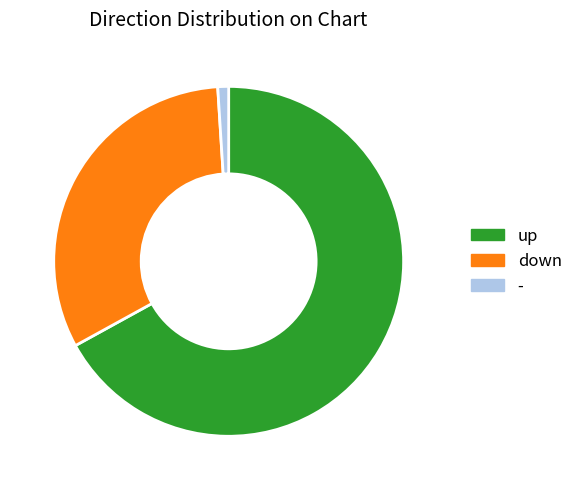

Which slice represents more than half of the pie?

up